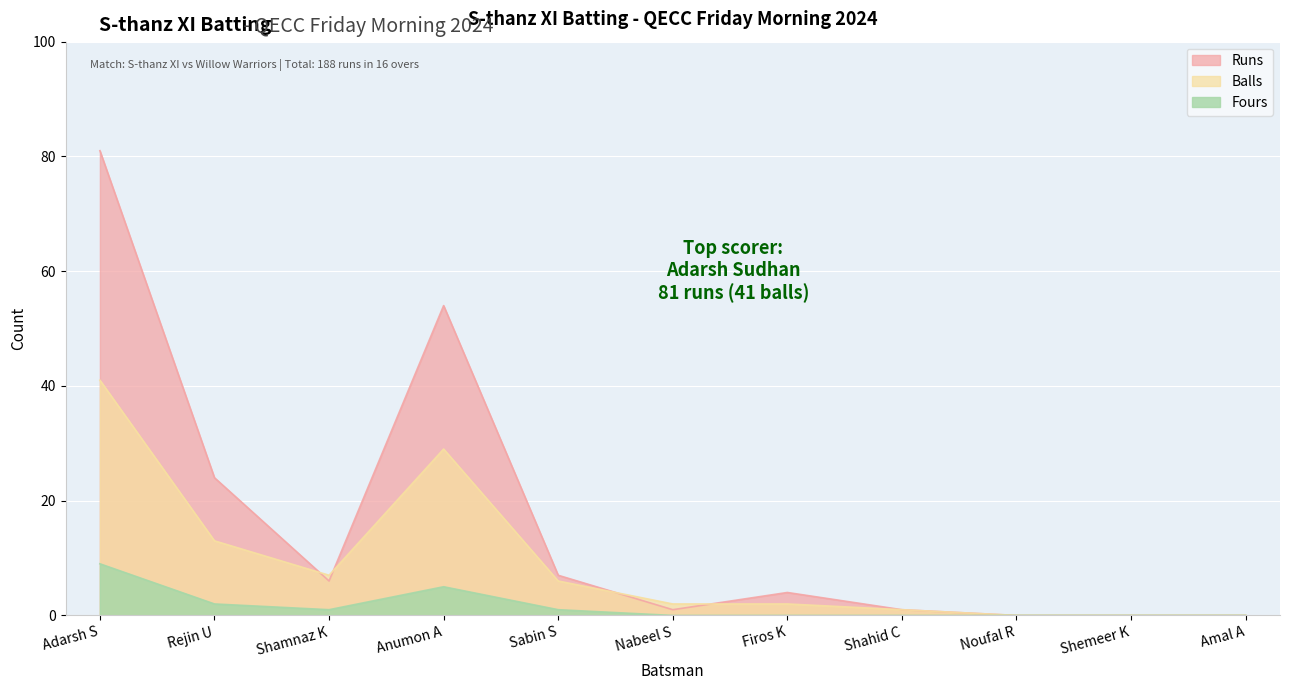

Reading right to left, list all the values displayed in this chart.

Runs: 0	0	0	1	4	1	7	54	6	24	81
Balls: 0	0	0	1	2	2	6	29	7	13	41
Fours: 0	0	0	0	0	0	1	5	1	2	9